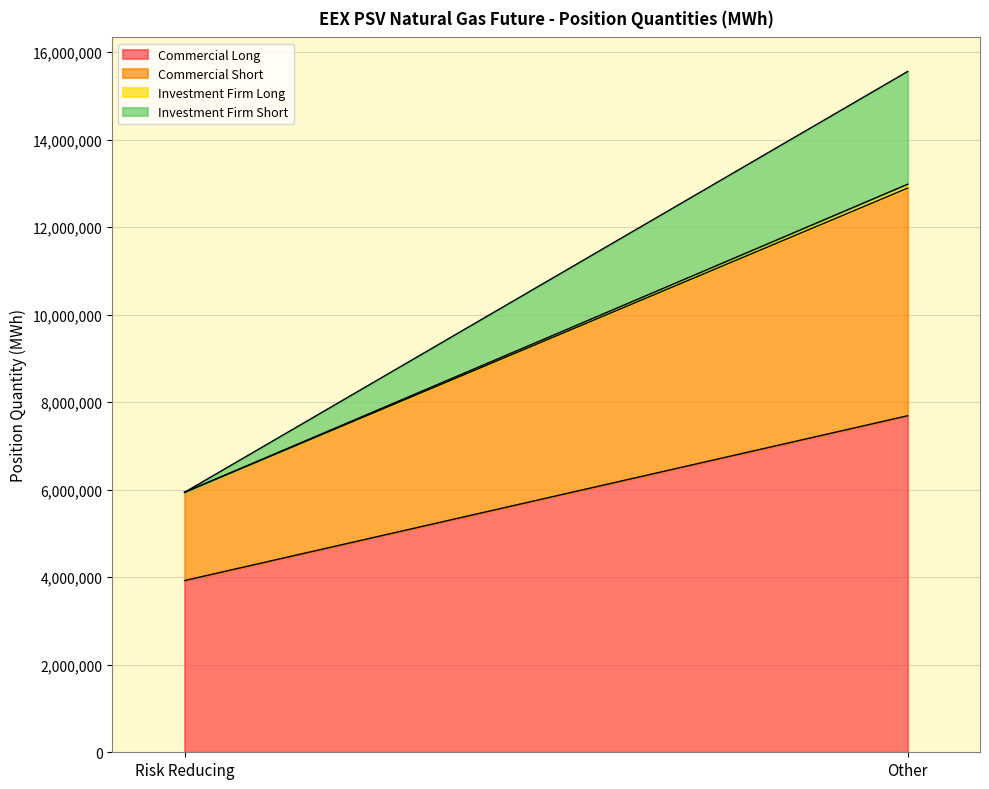

Between Risk Reducing and Other, which is larger?

Other